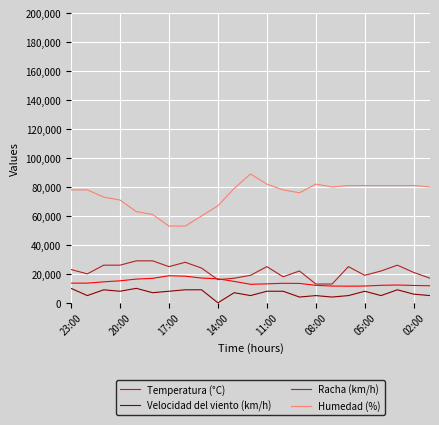

In Velocidad del viento (km/h), how many points are lower than both neighbors (excluding endpoints)?

8